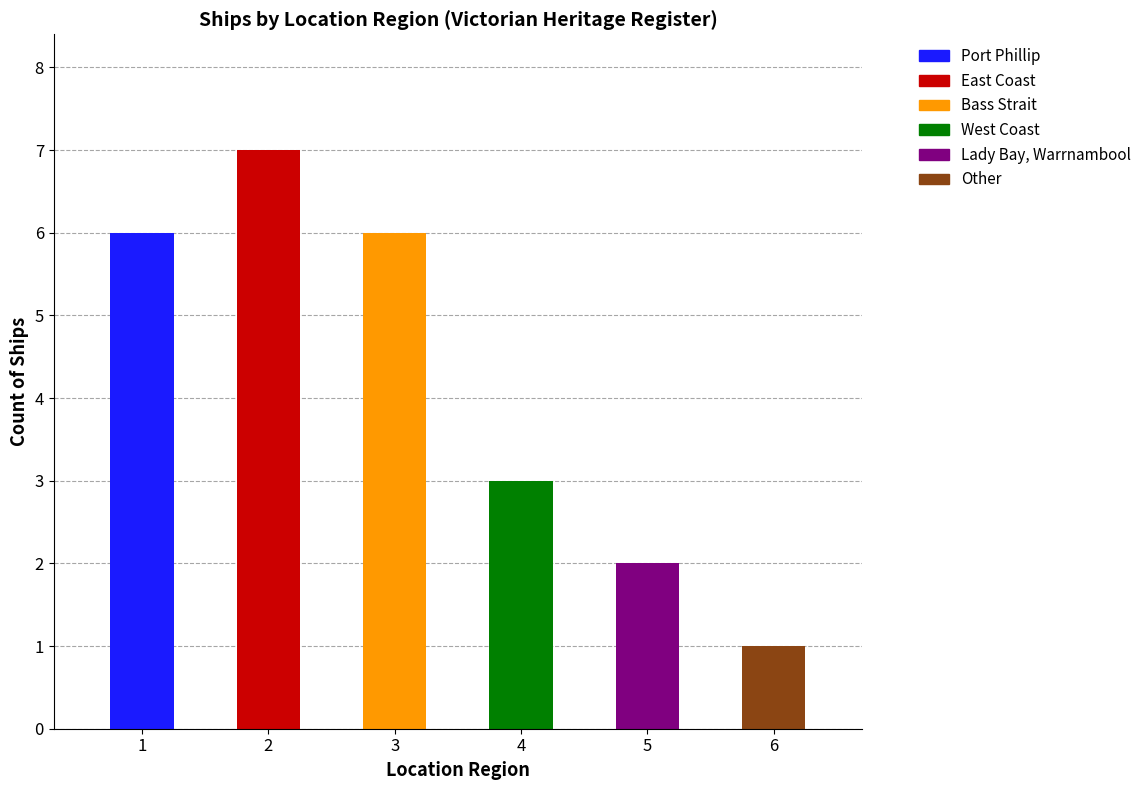

What is the sum of the values at East Coast and Port Phillip?

13